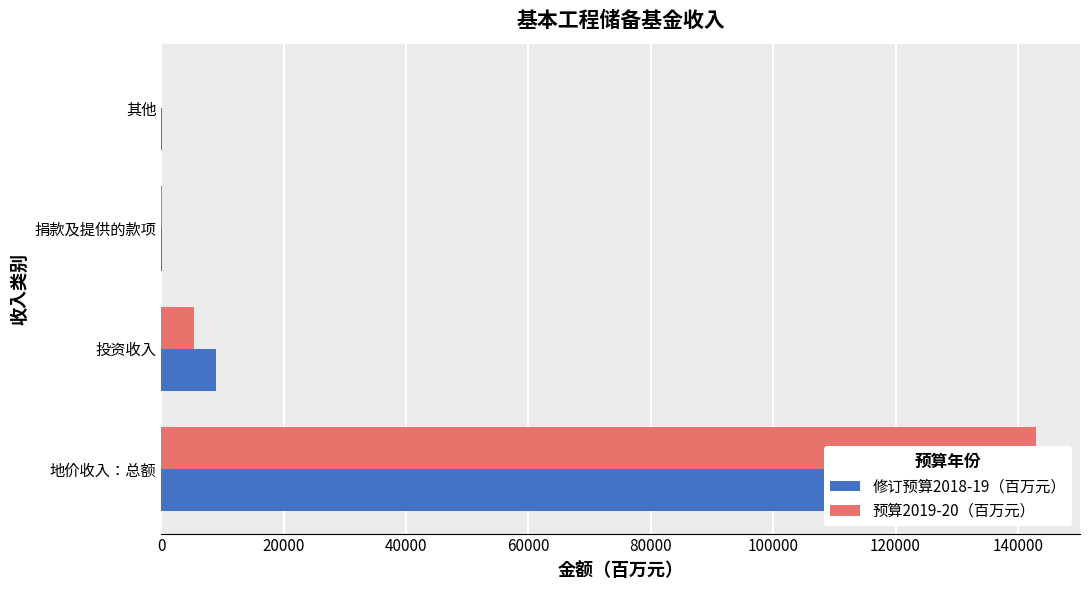

What is the average value of the 预算2019-20（百万元） series?

37072